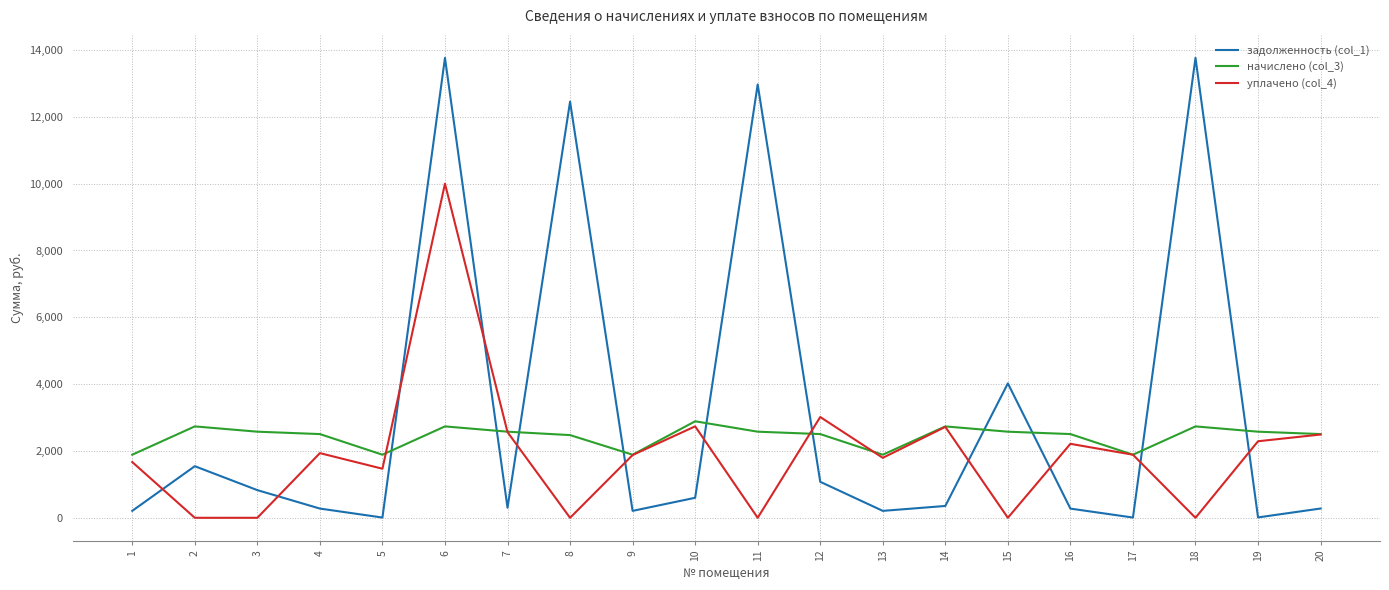

At which label does уплачено (col_4) first exceed 1888?

4